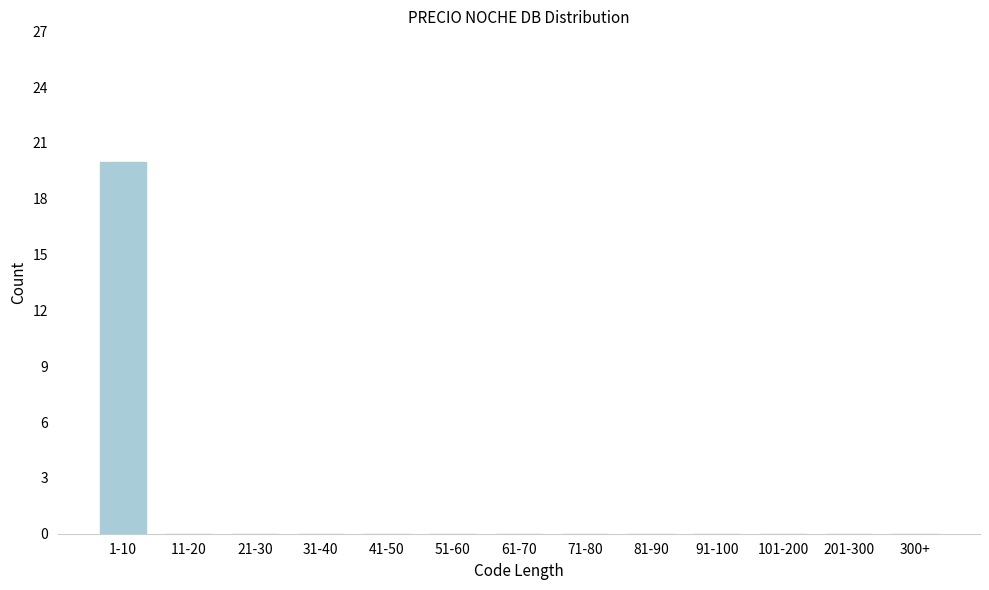

Reading right to left, list all the values displayed in this chart.

300+=0	201-300=0	101-200=0	91-100=0	81-90=0	71-80=0	61-70=0	51-60=0	41-50=0	31-40=0	21-30=0	11-20=0	1-10=20